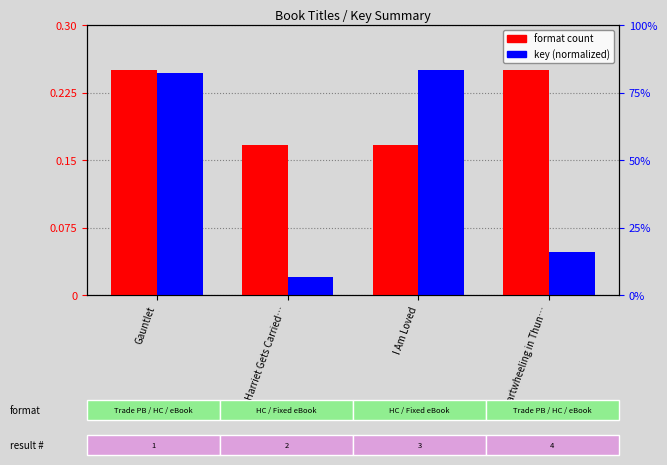

What is the average value of the format count series?

0.2